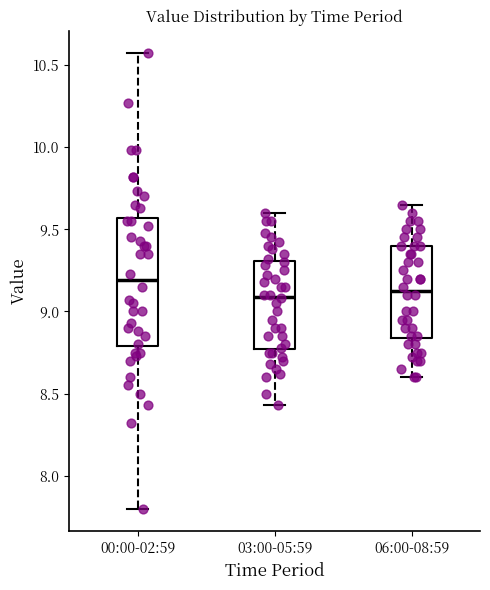

Reading left to right, read every box against the y-axis: the position of its median line, the range the box covers, and the ends of its whiskers. The values are not printed on the chart, so give them approximately, as read against the axis.

00:00-02:59: median 9.20, box 8.80 to 9.55, whiskers 7.80 to 10.55
03:00-05:59: median 9.10, box 8.75 to 9.30, whiskers 8.45 to 9.60
06:00-08:59: median 9.15, box 8.85 to 9.40, whiskers 8.60 to 9.65